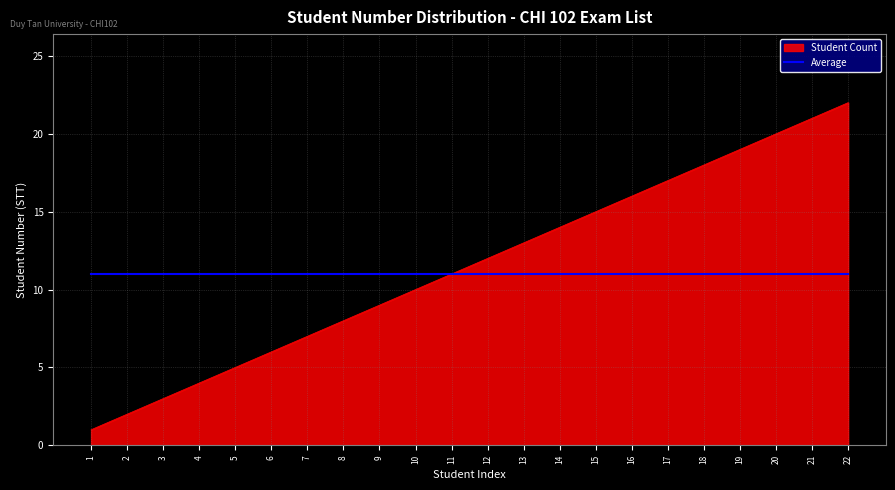

What is the greatest value displayed?

22